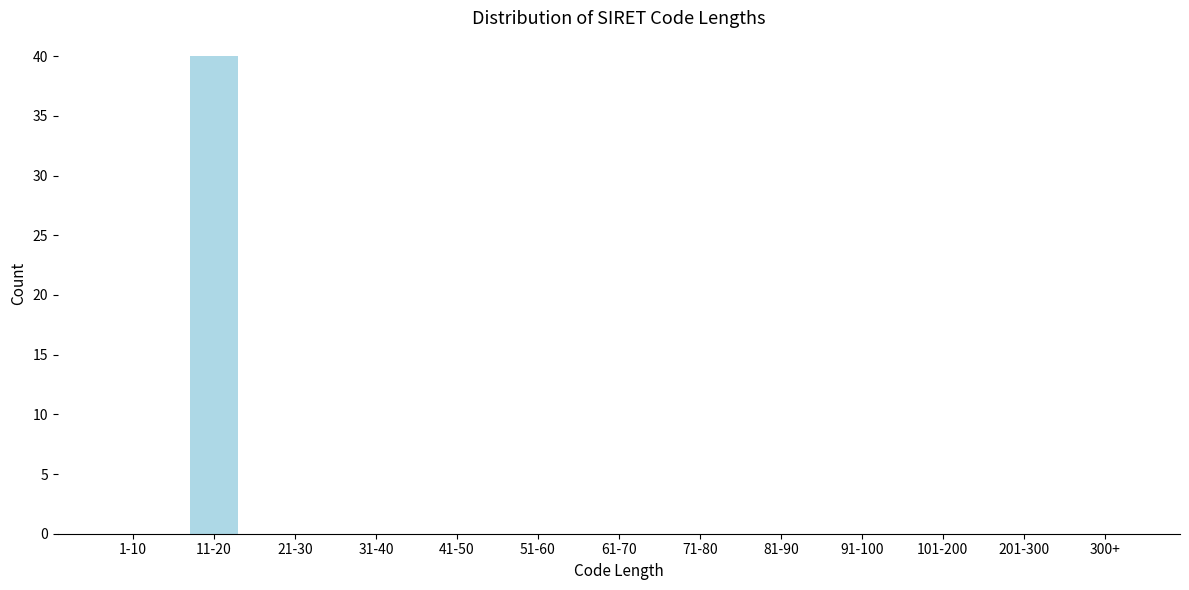

Reading left to right, transcribe all the data shown in this chart.

1-10=0	11-20=40	21-30=0	31-40=0	41-50=0	51-60=0	61-70=0	71-80=0	81-90=0	91-100=0	101-200=0	201-300=0	300+=0